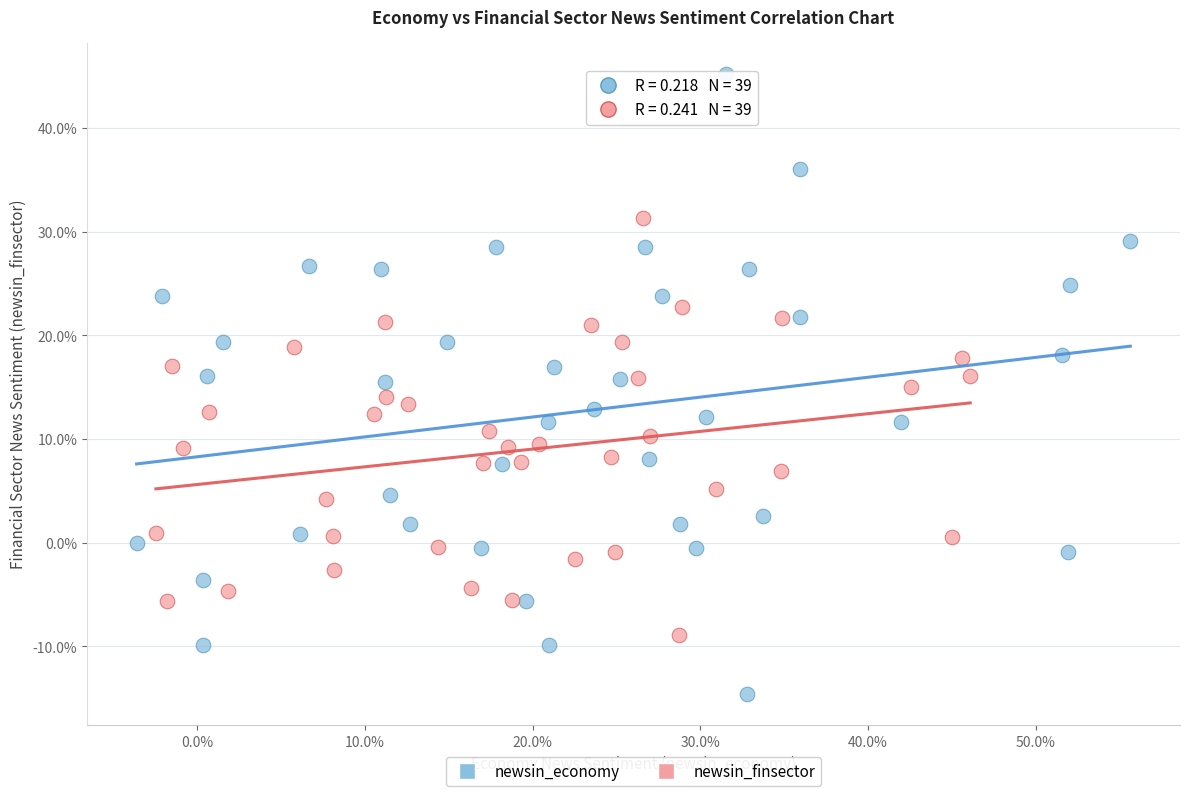

What are all the series names shown in the legend?

newsin_economy, newsin_finsector